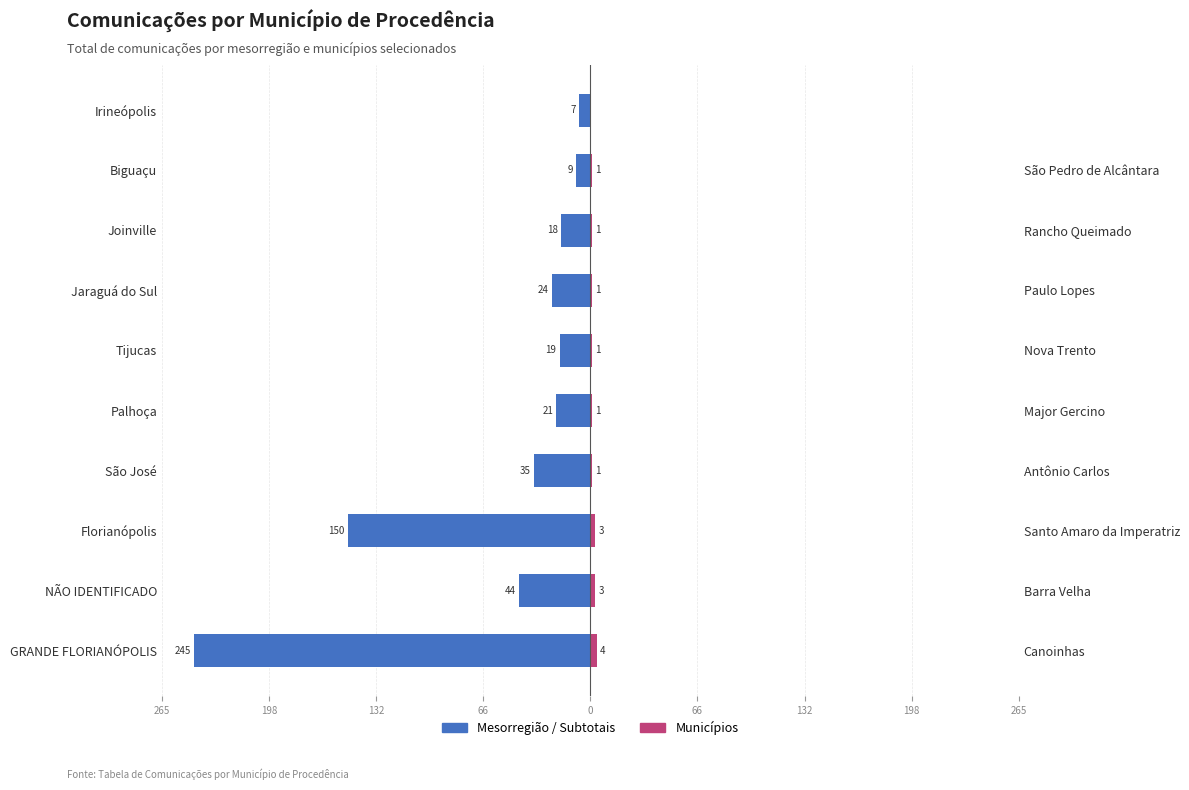

Which series has the largest range (max minus min)?

Mesorregião / Subtotais